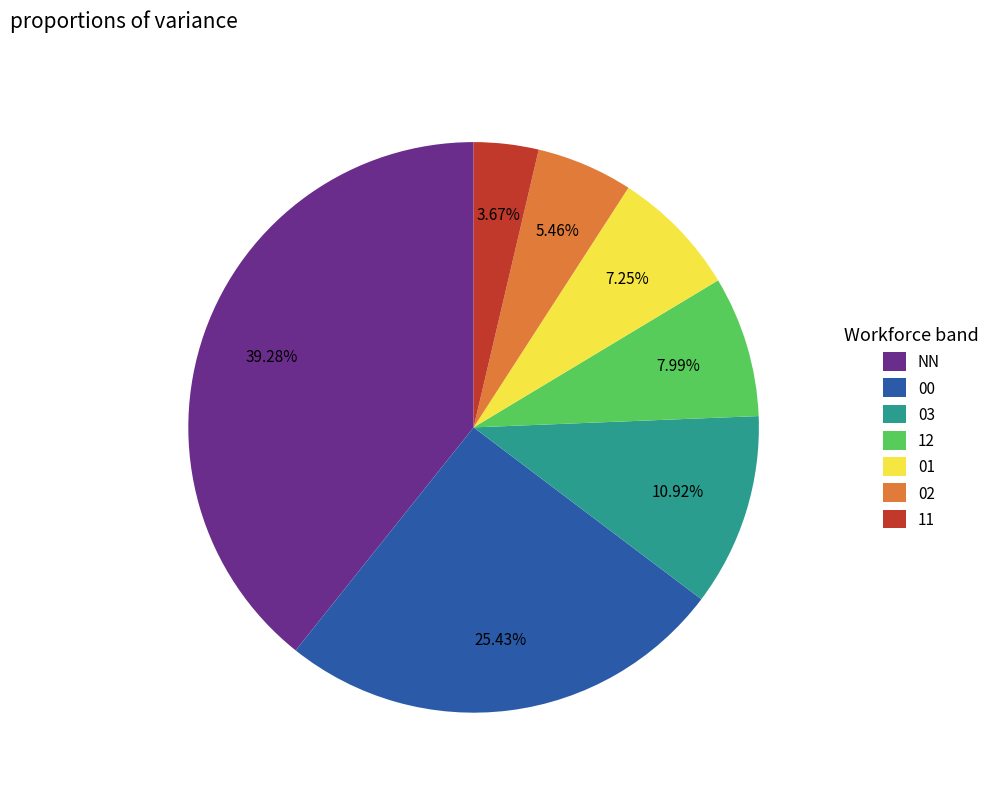

Which category has the biggest portion of the pie?

NN